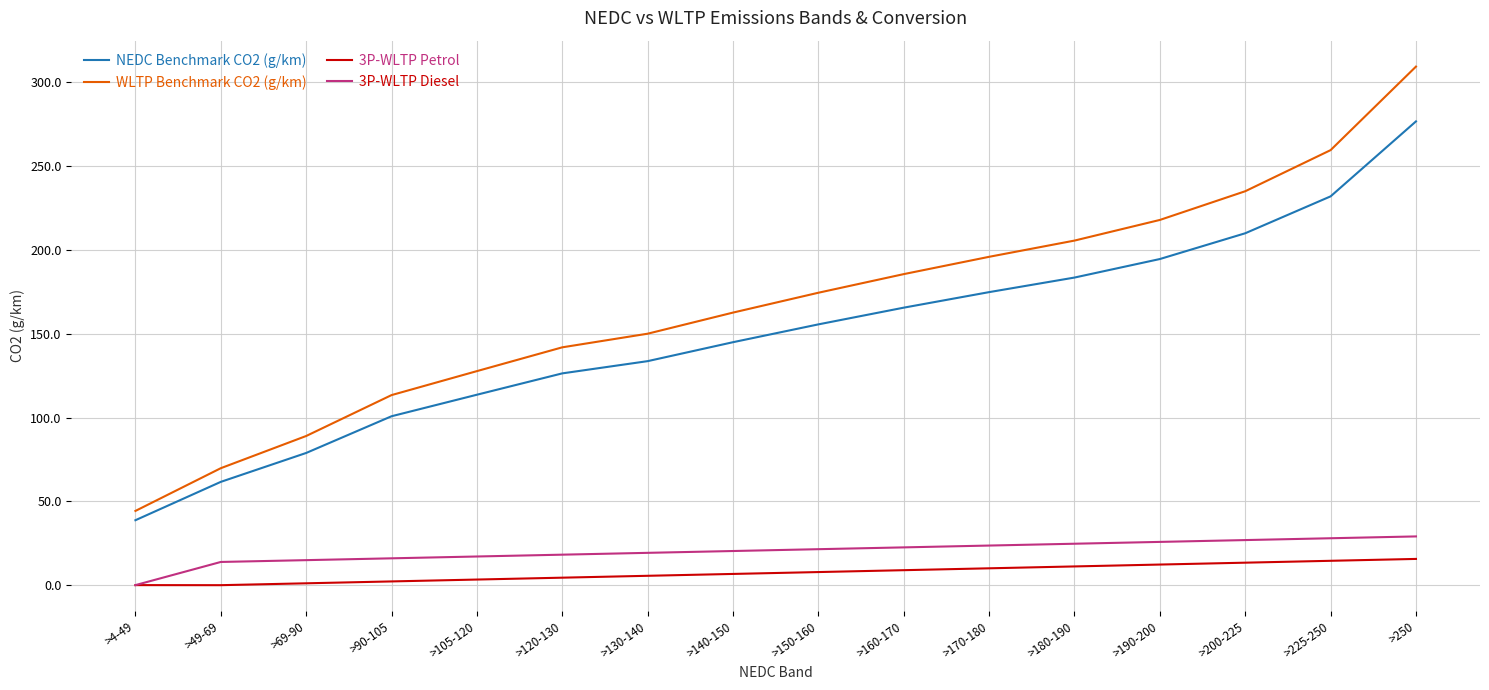

What is the highest value of the NEDC Benchmark CO2 (g/km) series?

276.8